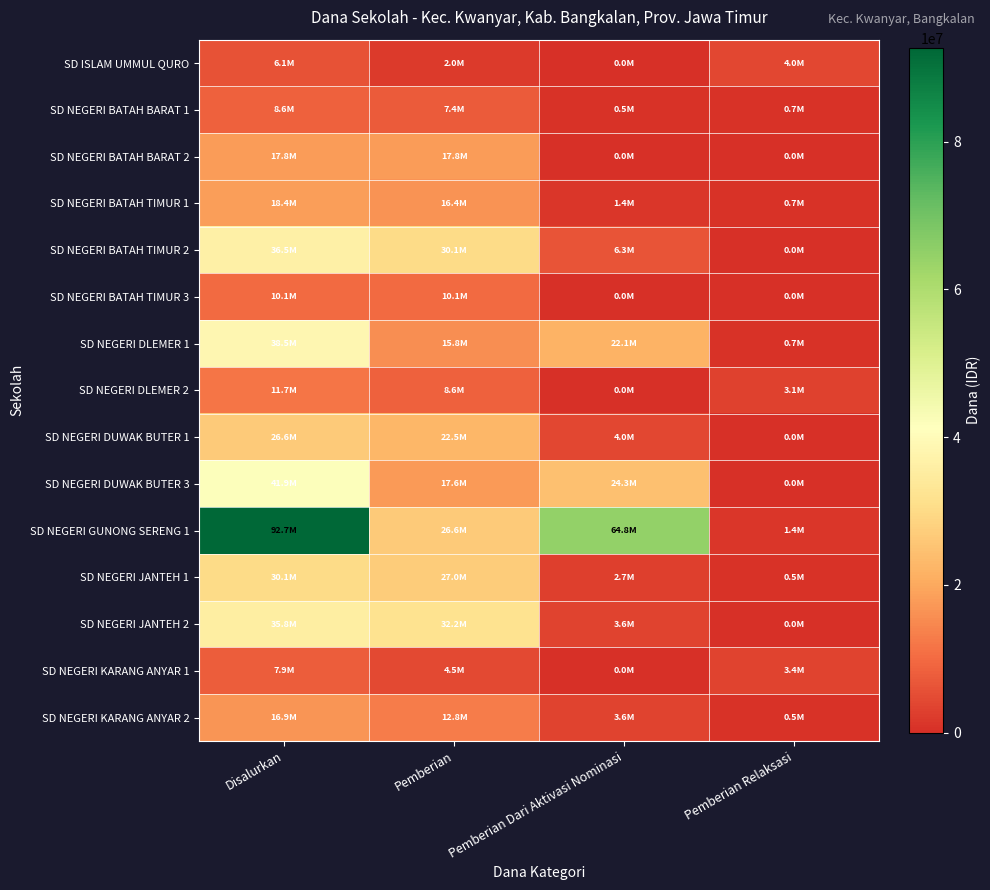

What is the total value across all series at Pemberian?

251325000